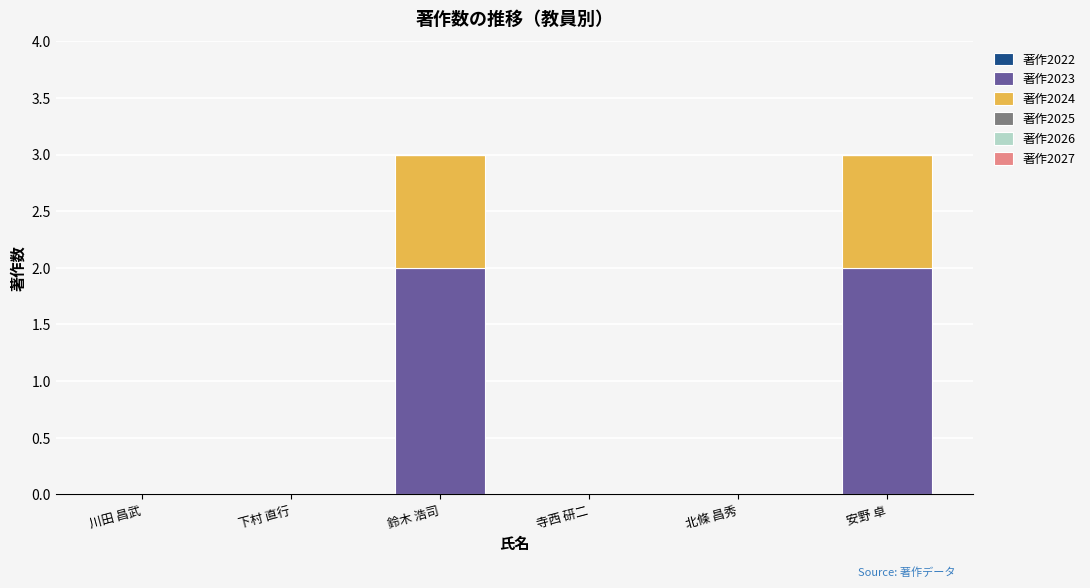

The value of 著作2023 at 川田 昌武 is 1. True or false?

False